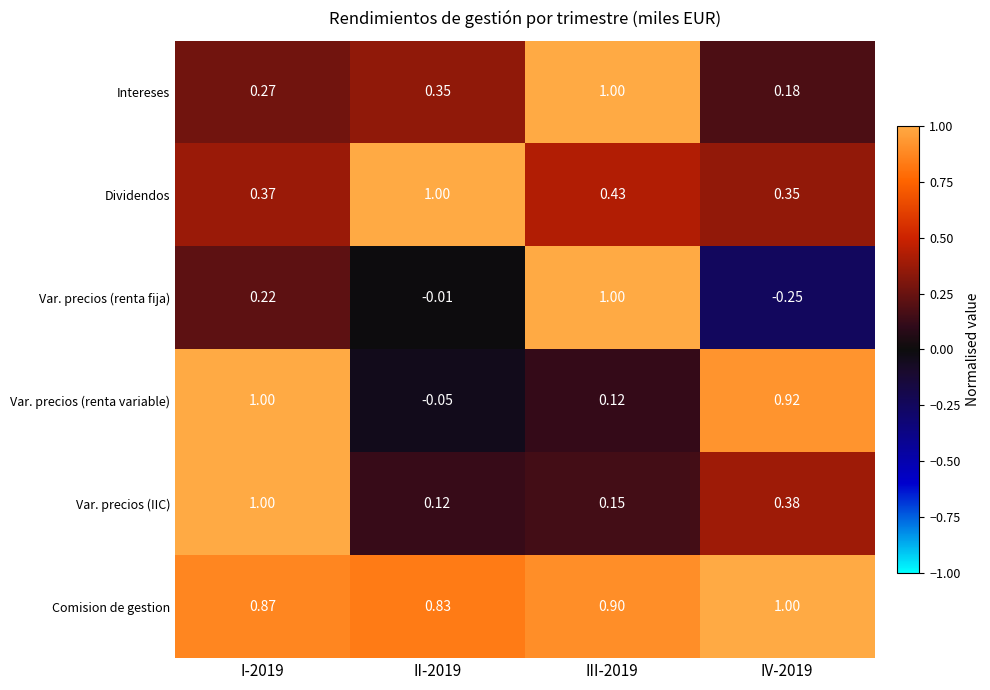

Which series has the largest range (max minus min)?

Var. precios (renta fija)